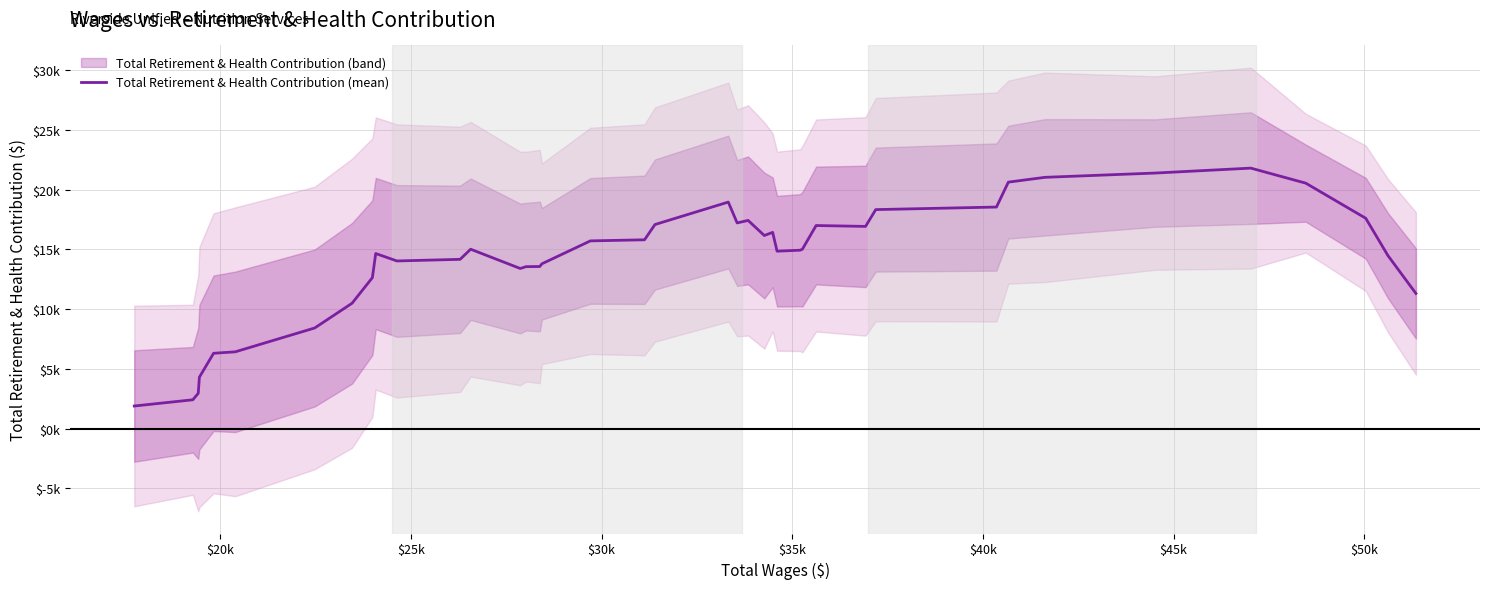

The chart shows a value of 25486.9 at 23. True or false?

False